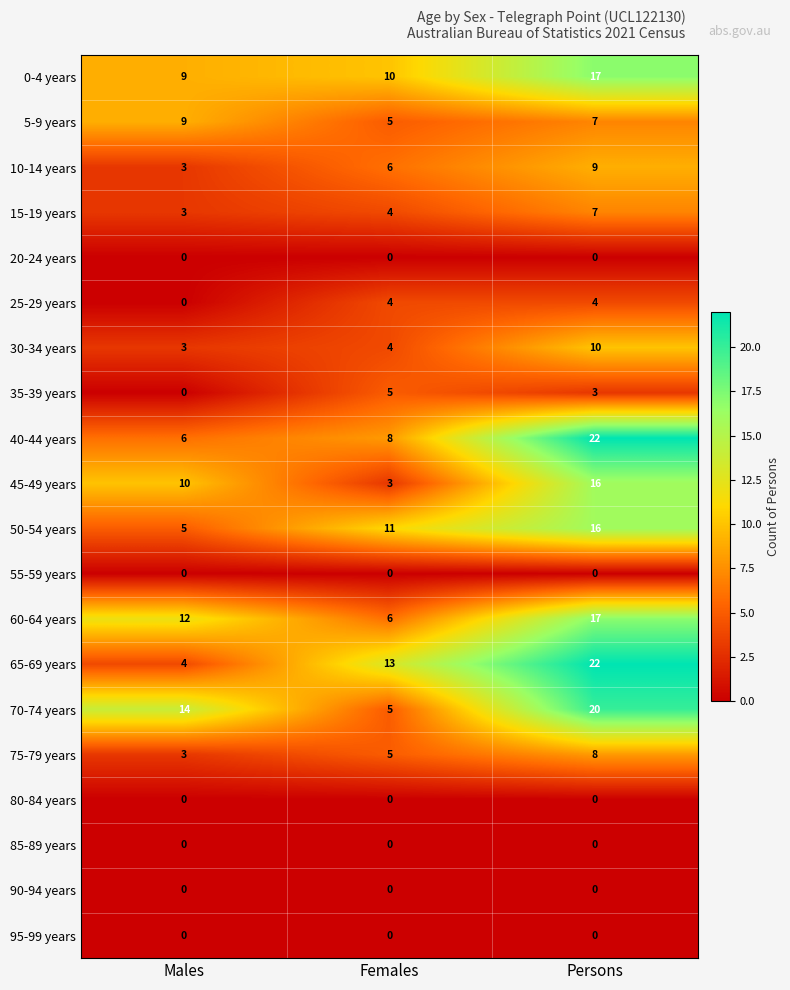

List the labels in order of 50-54 years value, largest first.

Persons, Females, Males